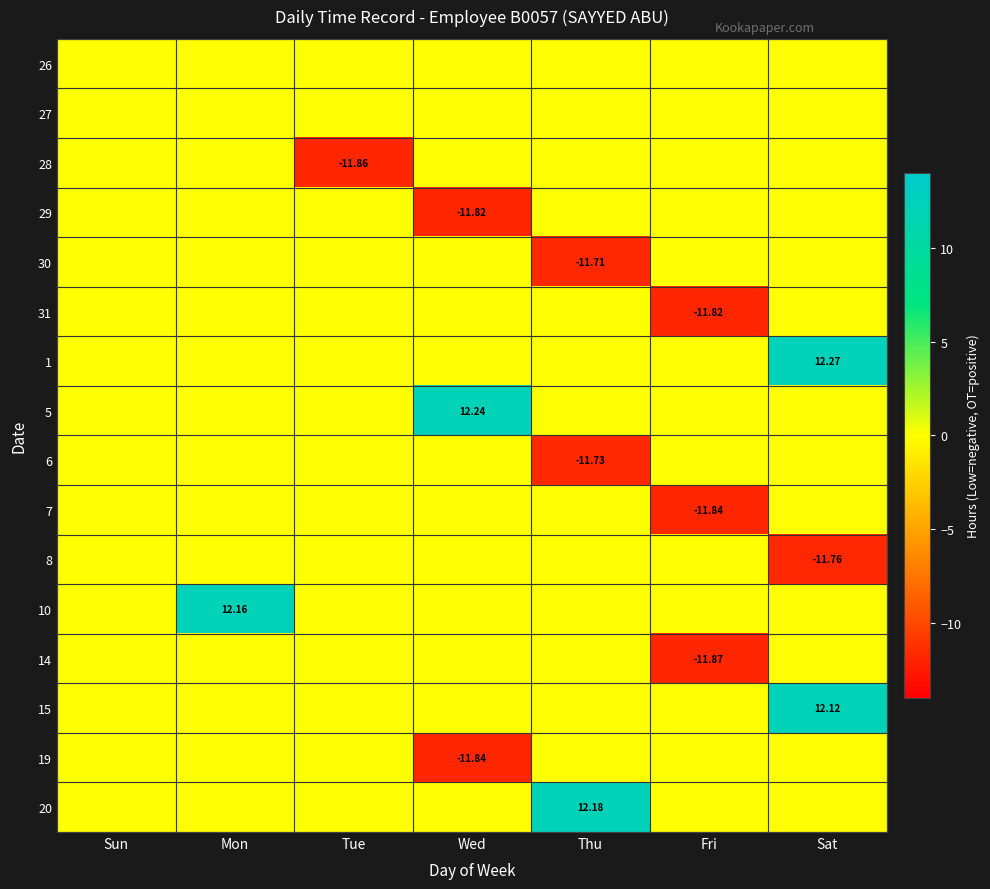

Rank the series at Sat from highest to lowest value.

1, 15, 26, 27, 28, 29, 30, 31, 5, 6, 7, 10, 14, 19, 20, 8